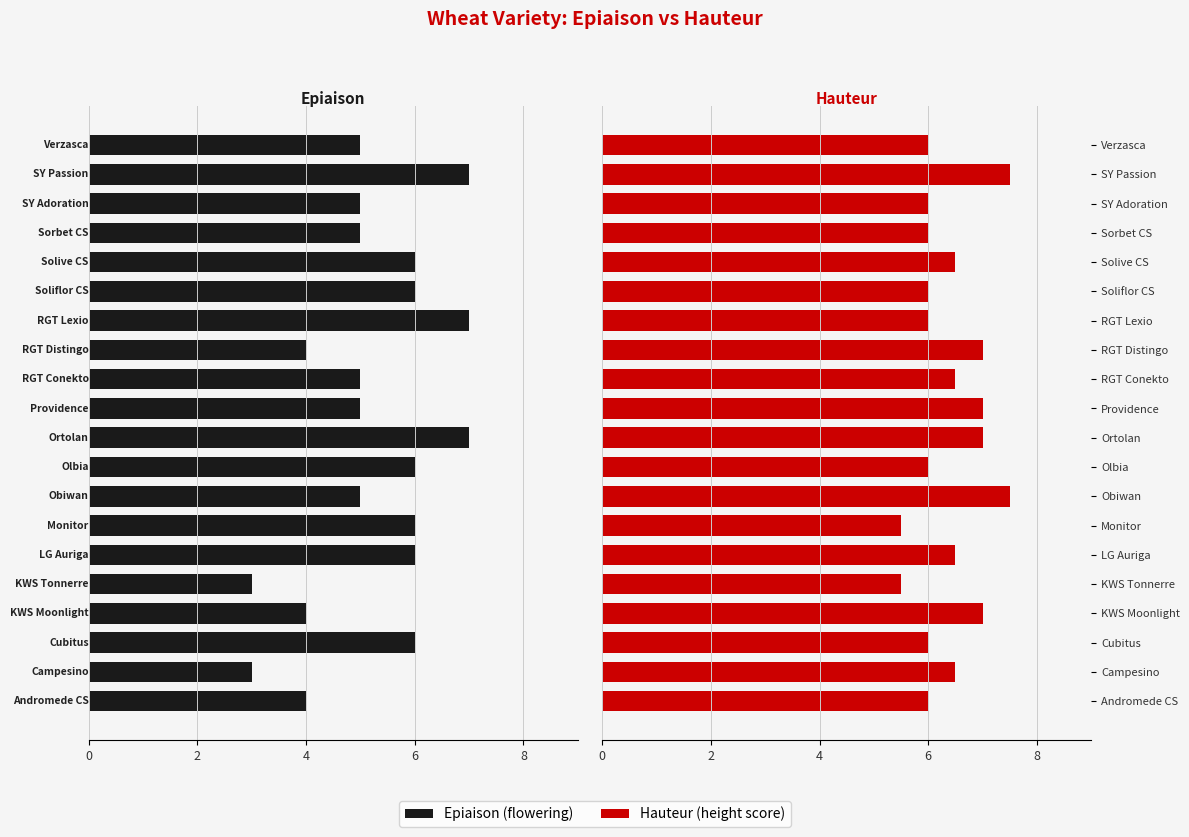

Which has a higher value, KWS Moonlight or RGT Conekto?

KWS Moonlight